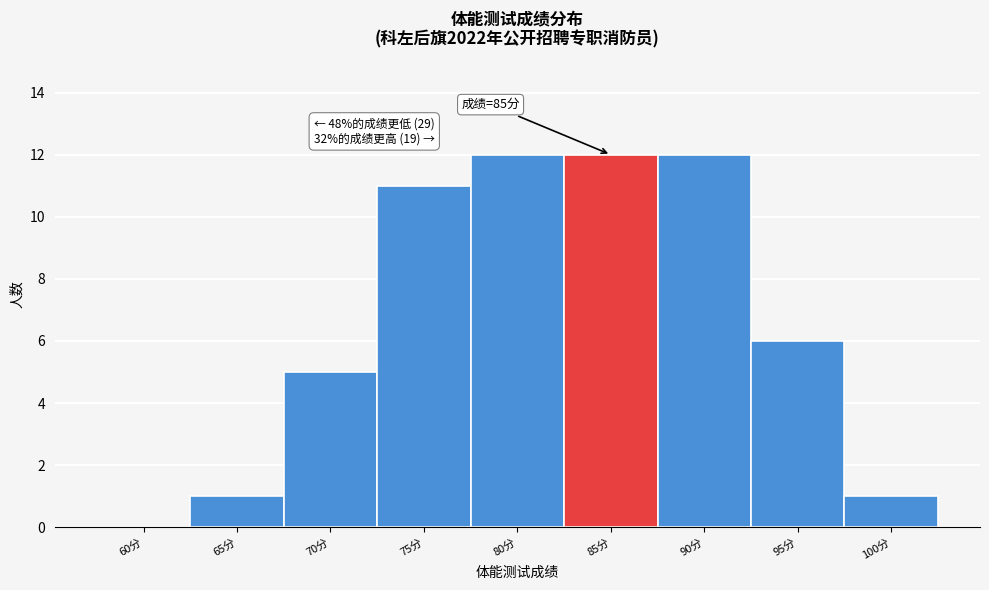

Reading right to left, list all the values displayed in this chart.

100分=1	95分=6	90分=12	85分=12	80分=12	75分=11	70分=5	65分=1	60分=0